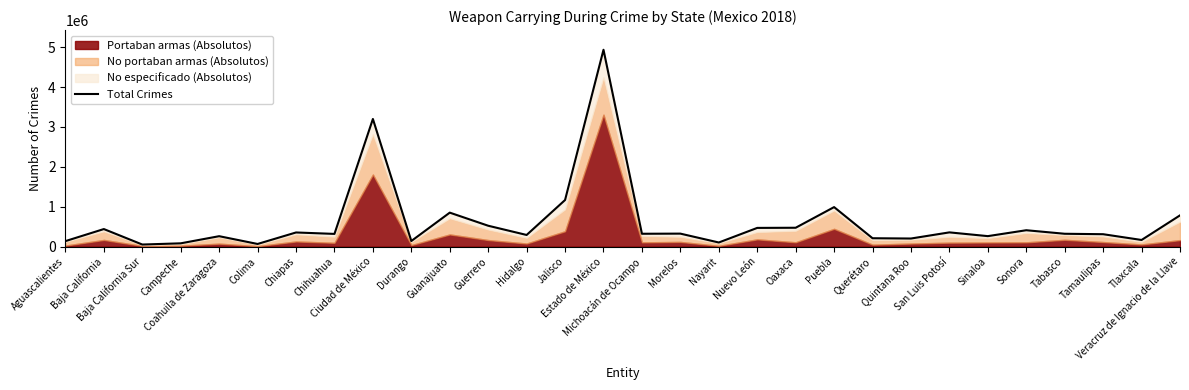

Reading right to left, transcribe all the data shown in this chart.

Veracruz de Ignacio de la Llave=783609	Tlaxcala=166727	Tamaulipas=311432	Tabasco=322442	Sonora=411015	Sinaloa=263140	San Luis Potosí=357300	Quintana Roo=203242	Querétaro=210462	Puebla=990761	Oaxaca=473157	Nuevo León=469401	Nayarit=103551	Morelos=326020	Michoacán de Ocampo=322583	Estado de México=4934667	Jalisco=1168597	Hidalgo=292268	Guerrero=523767	Guanajuato=852056	Durango=140725	Ciudad de México=3199749	Chihuahua=319044	Chiapas=354942	Colima=66776	Coahuila de Zaragoza=261727	Campeche=82820	Baja California Sur=52409	Baja California=440383	Aguascalientes=138409